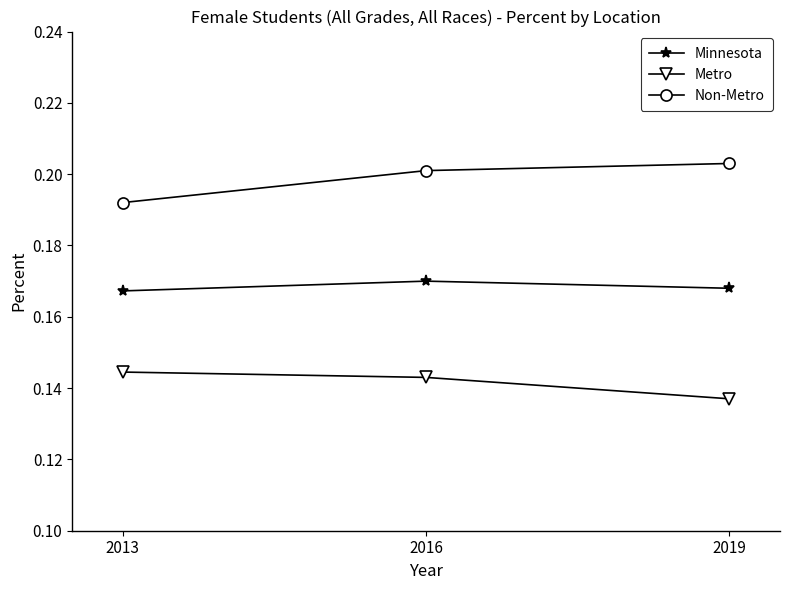

Rank the series by their average value, from lowest to highest.

Metro, Minnesota, Non-Metro